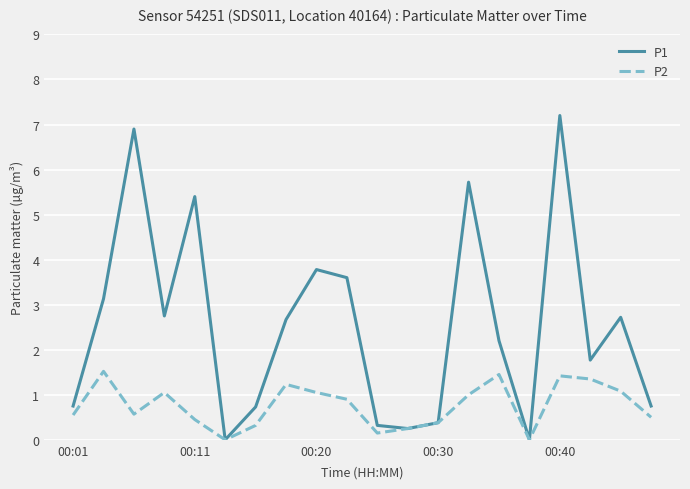

Which series has the largest range (max minus min)?

P1